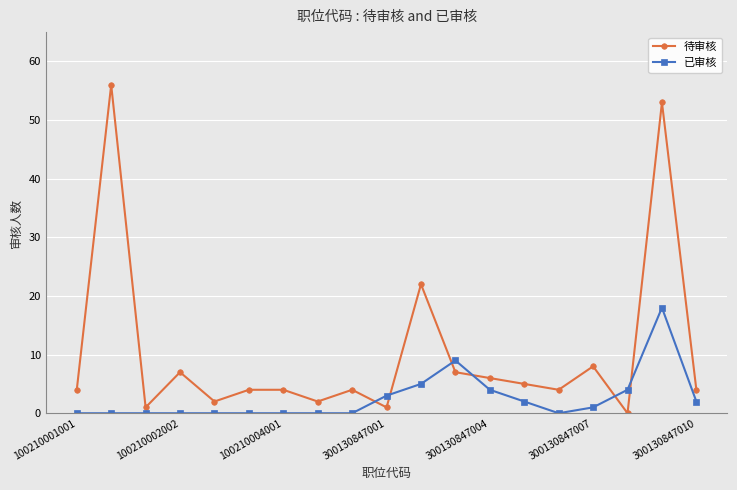

How many lines are shown in the chart?

2